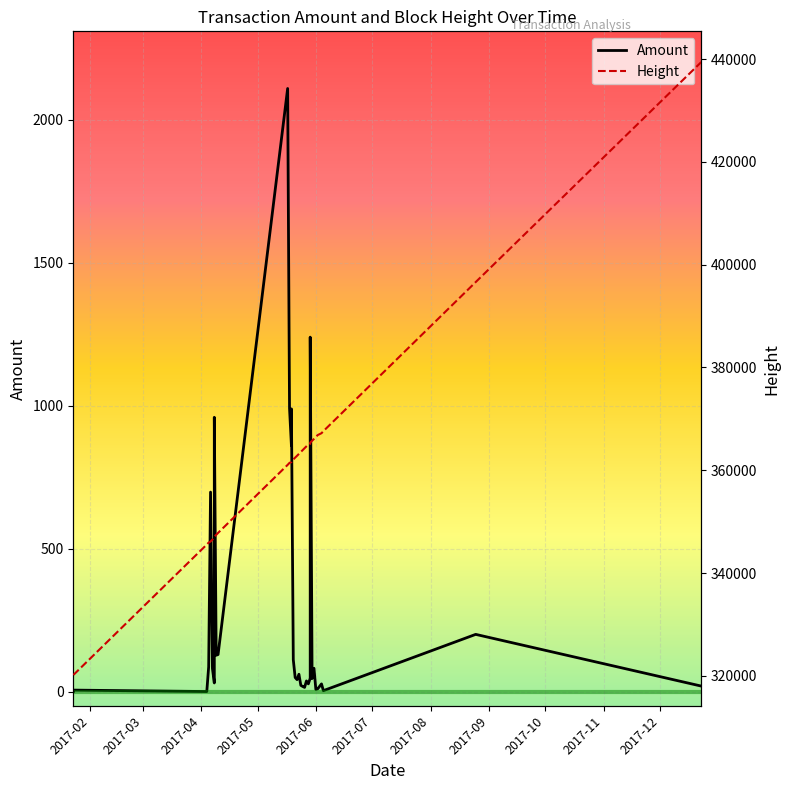

What is the difference between the maximum and minimum values in the Amount series?

2110.0